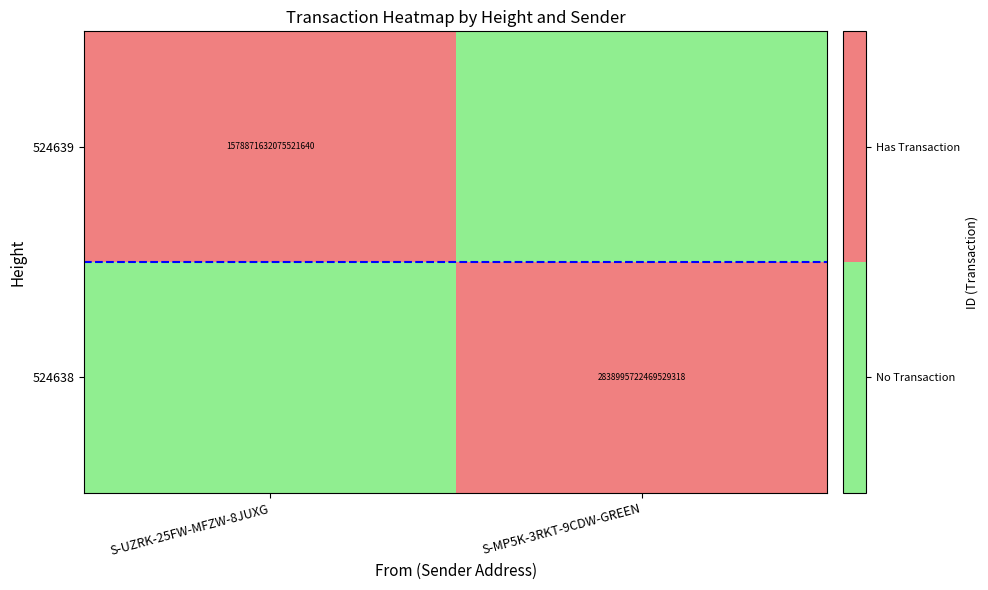

The 524639 series shows 879609648431849216 at S-UZRK-25FW-MFZW-8JUXG. True or false?

False